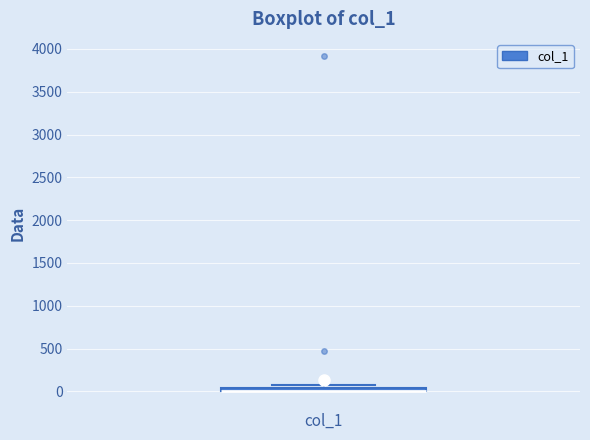

Where is the upper edge of the box for col_1 on the y-axis? The values are not printed on the chart, so give them approximately, as read against the axis.

50